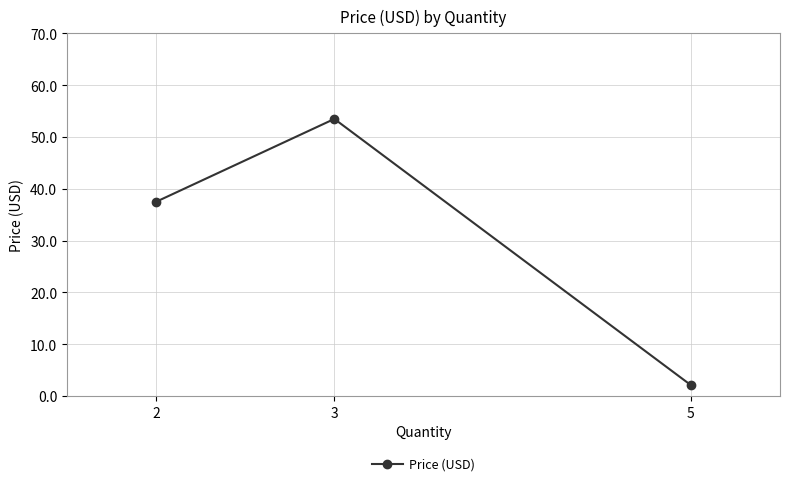

What is the difference between the values at 5 and 3?

51.4